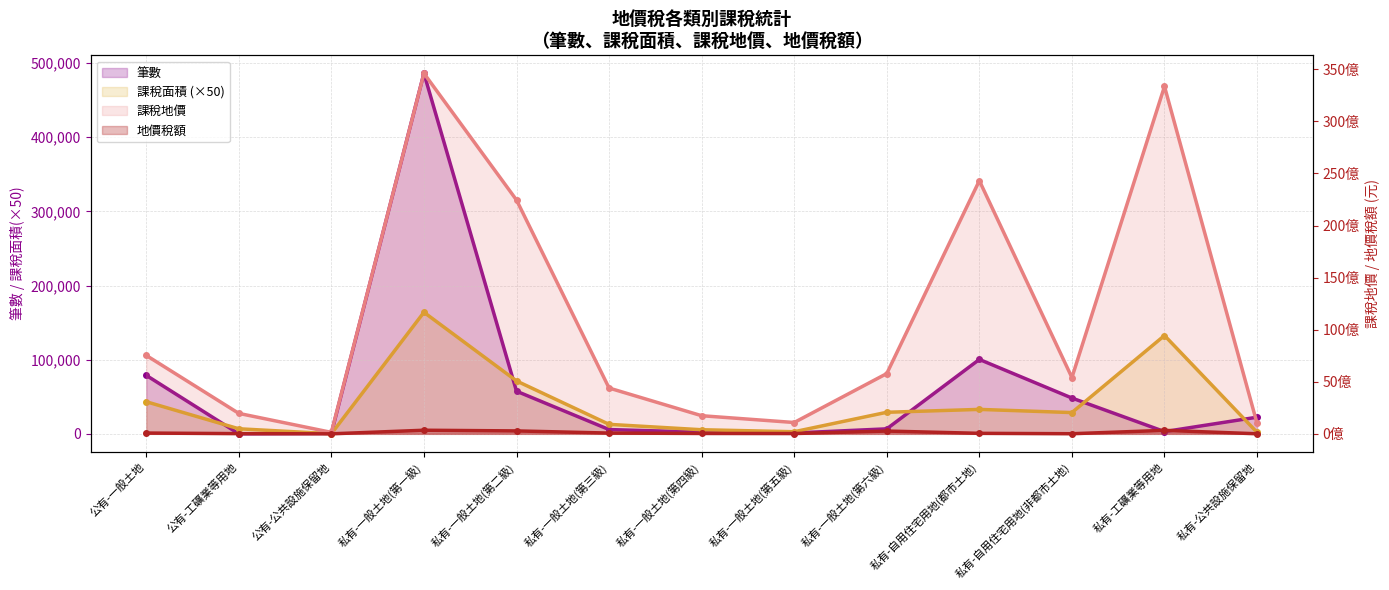

Rank the series by their maximum value, from highest to lowest.

課稅地價, 地價稅額, 筆數, 課稅面積